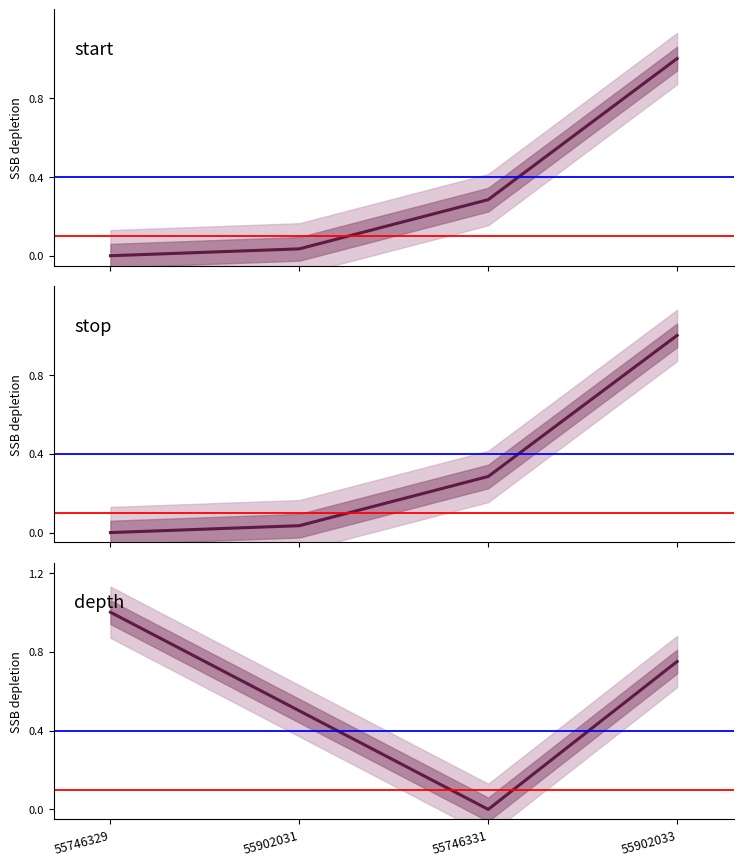

What is the sum of all depth values?

2.2